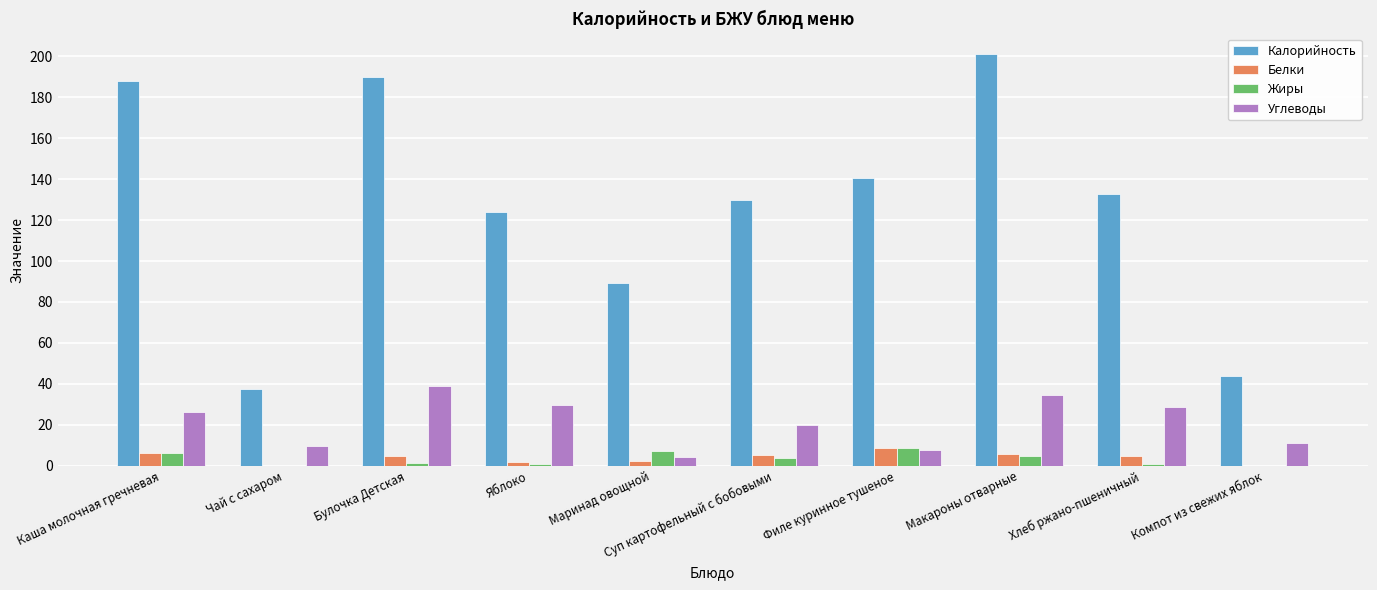

Is it true that Калорийность equals 37.5 at Чай с сахаром?

True